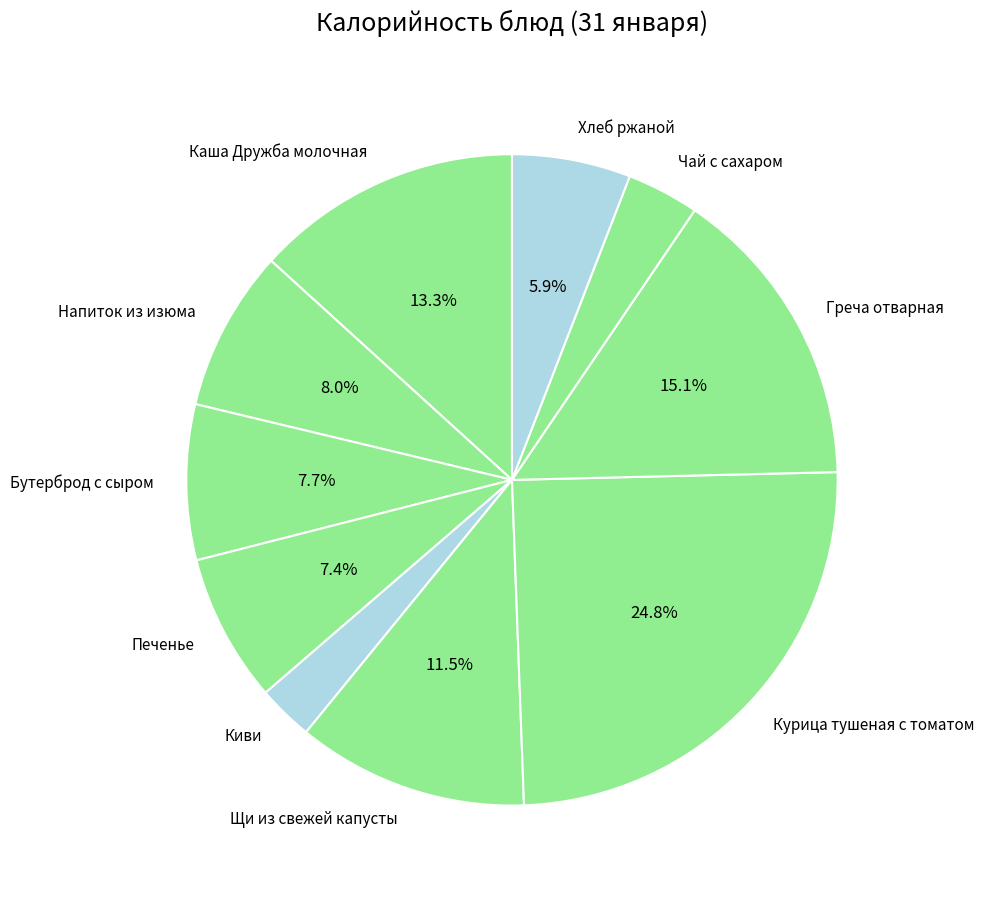

How many segments does this pie chart have?

10